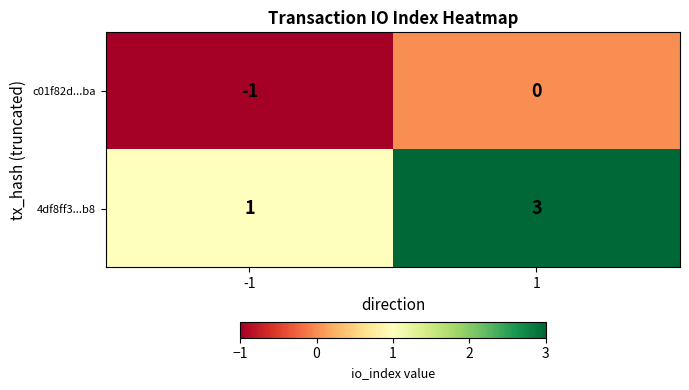

Which label corresponds to the smallest value in the chart?

-1